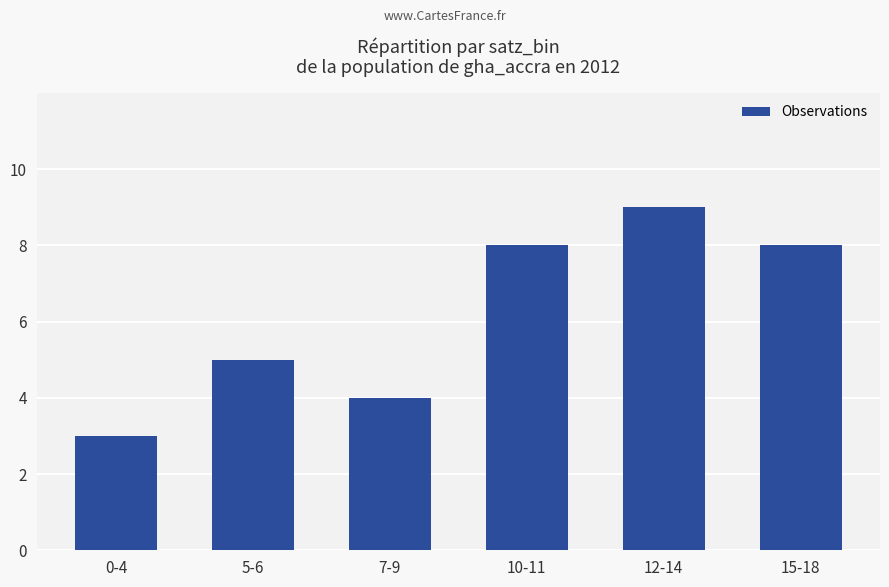

The chart shows a value of 4 at 12-14. True or false?

False